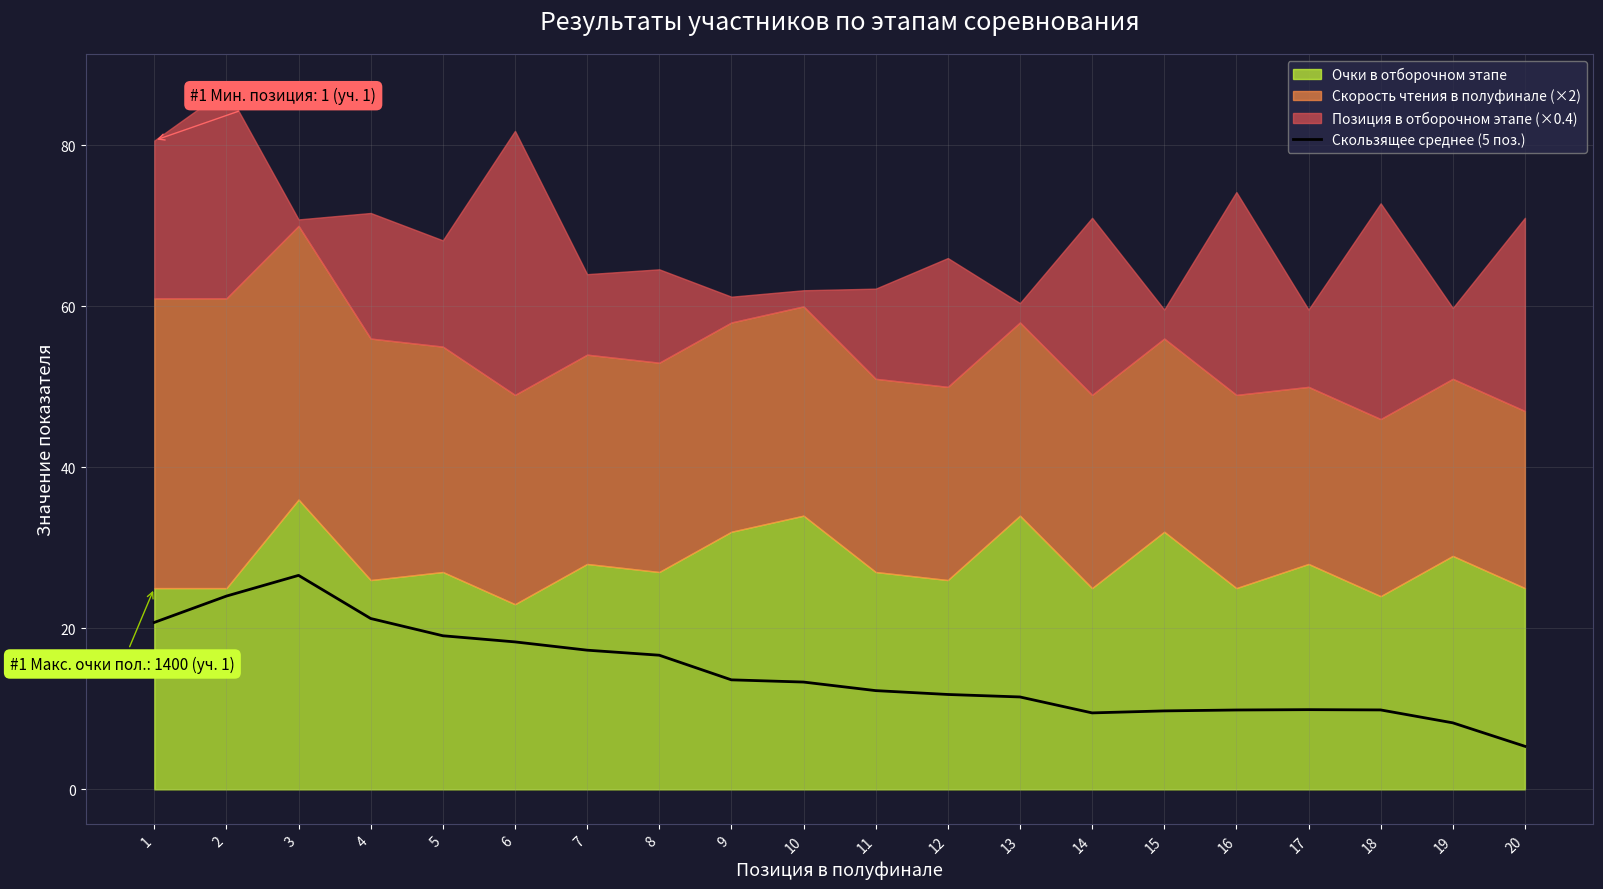

True or false: the data has more than 2 interior local peaks.

False